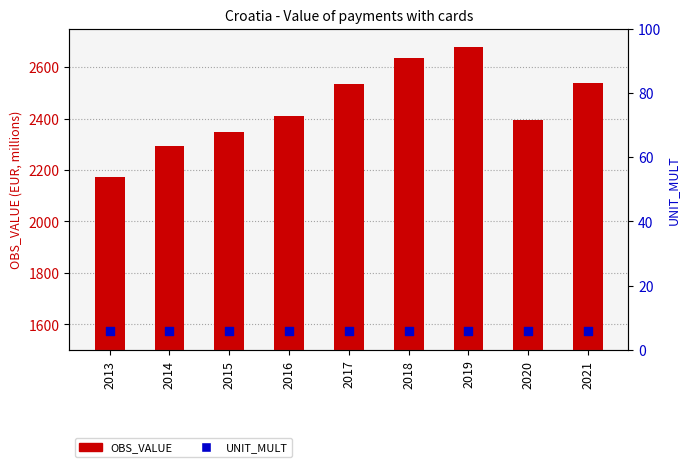

What are all the series names shown in the legend?

OBS_VALUE, UNIT_MULT